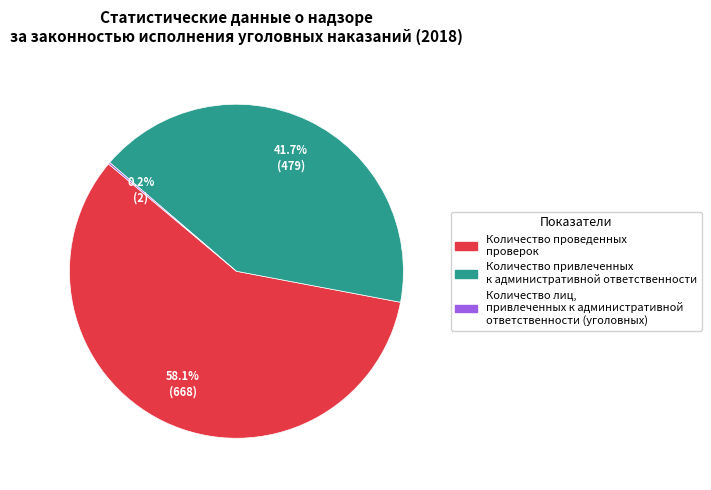

Do Количество проведенных проверок and Количество привлеченных к административной ответственности together represent more than half of the pie?

Yes